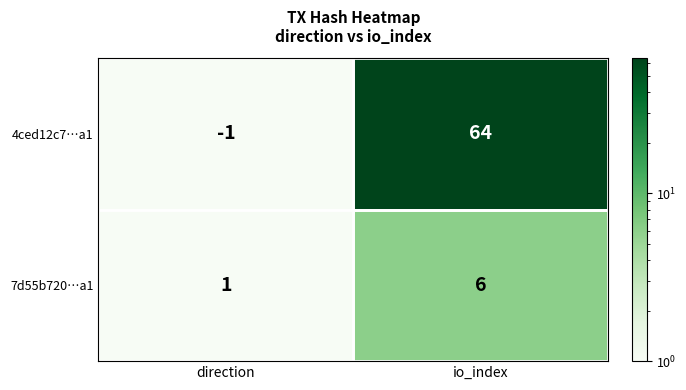

List the labels in order of 7d55b720…a1 value, largest first.

io_index, direction